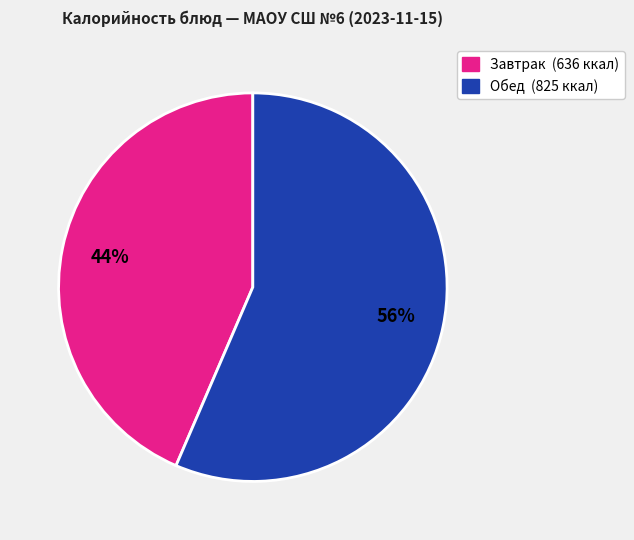

To the nearest percent, what is the average slice percentage?

50%